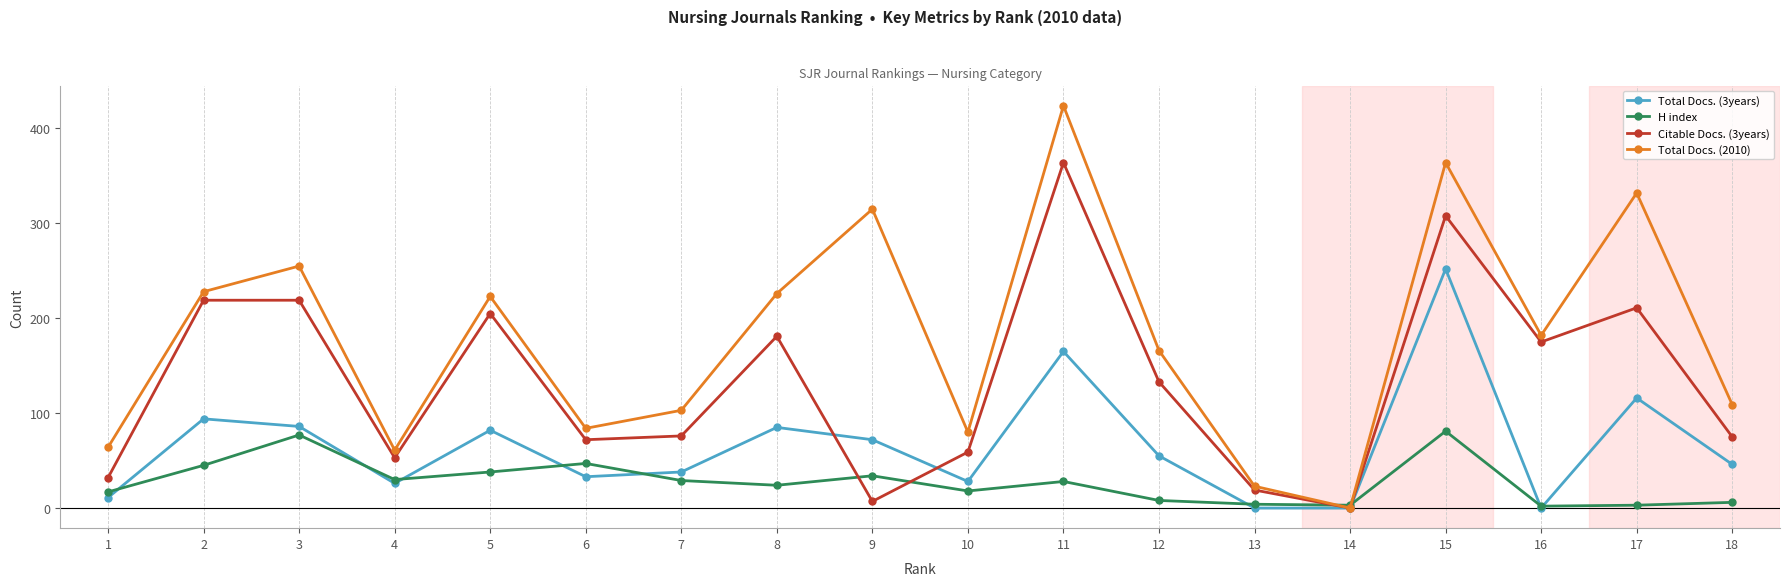

Read the H index value at 5.

38